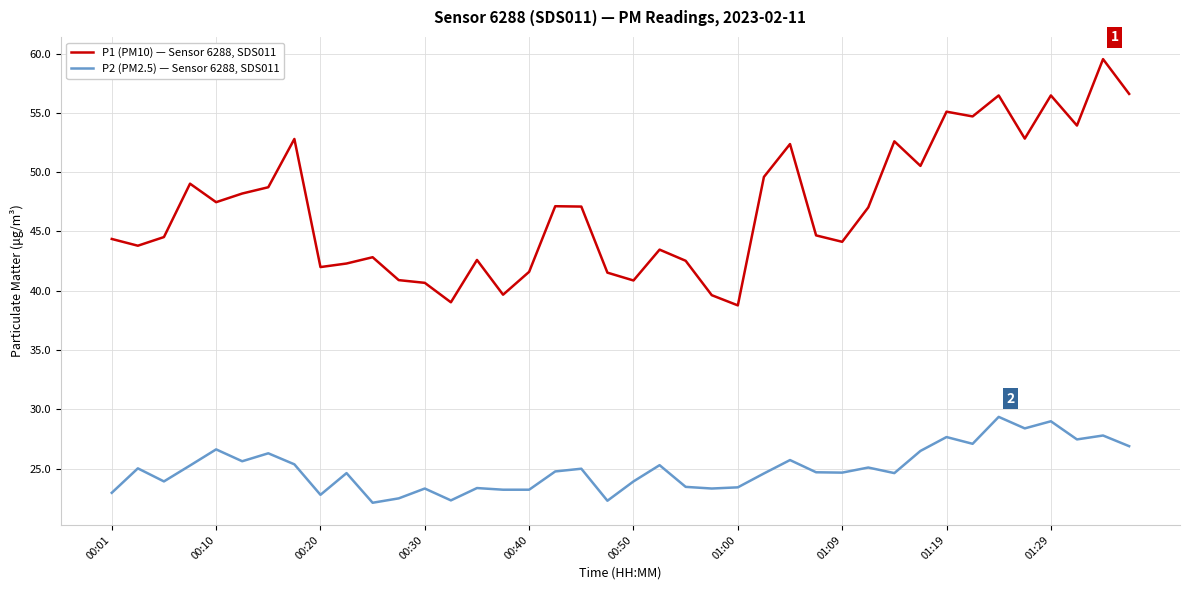

Which series has the widest spread of values?

P1 (PM10) — Sensor 6288, SDS011